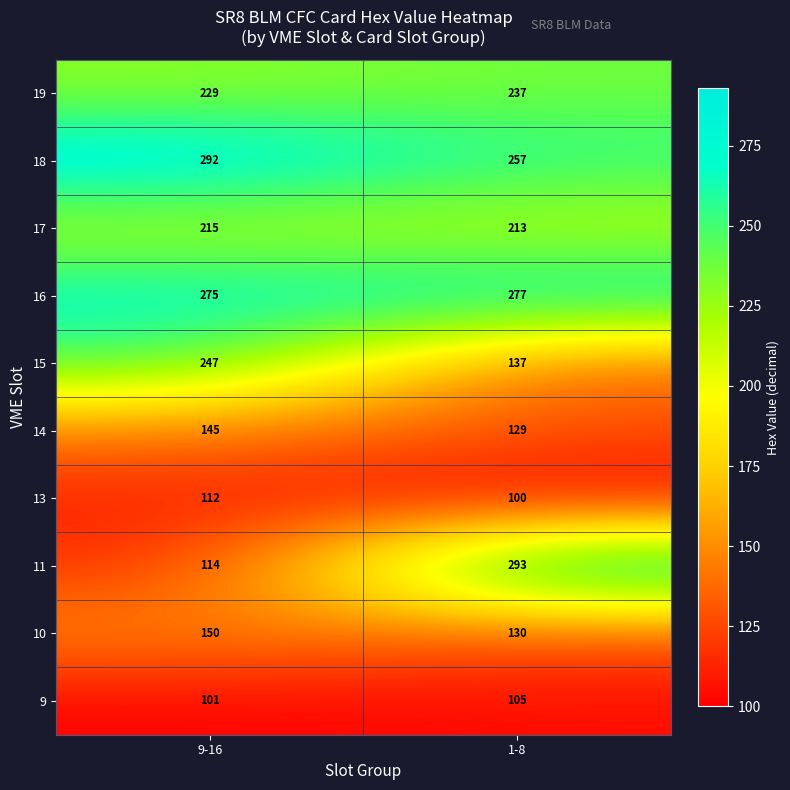

What value does the 16 series have at 9-16?

275